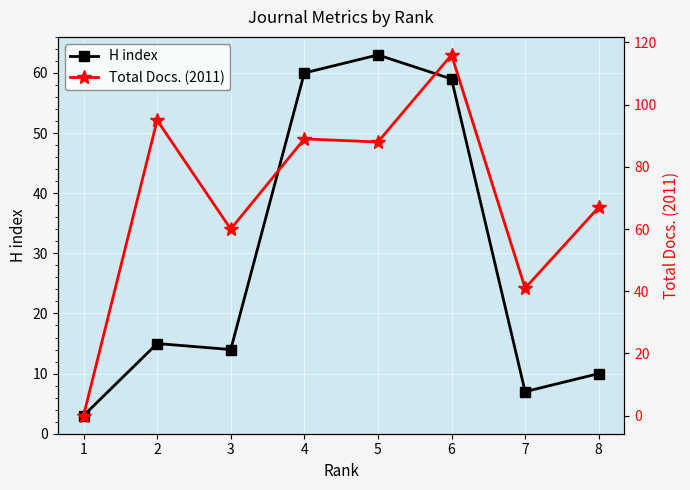

Where do H index and Total Docs. (2011) first cross each other?

1 and 2